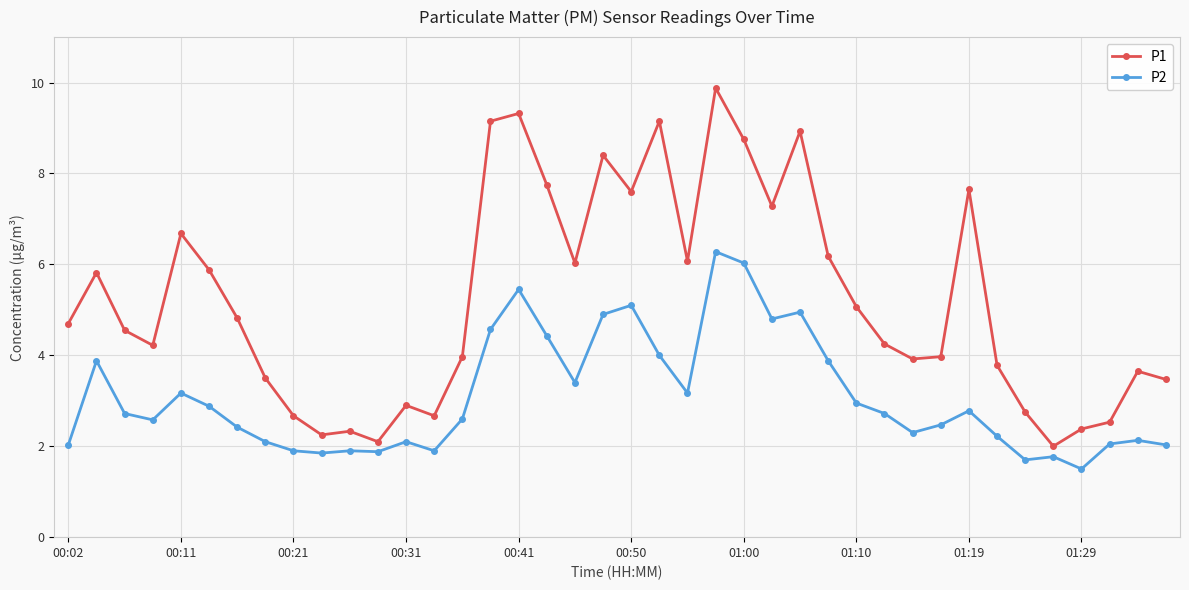

At how many categories does at least one series exceed 8?

7